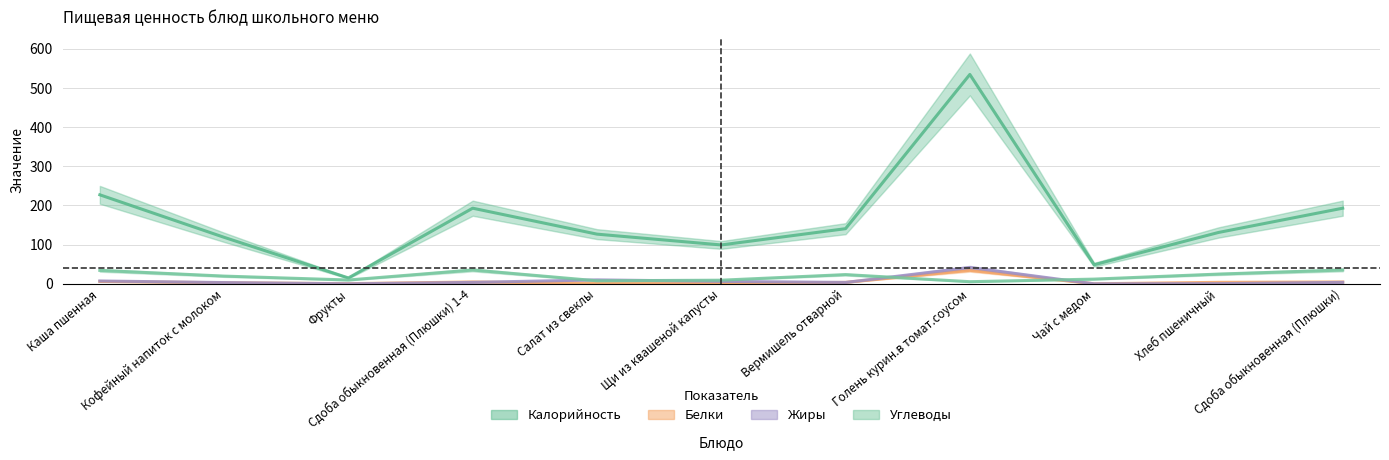

True or false: Жиры and Углеводы intersect in this chart.

True